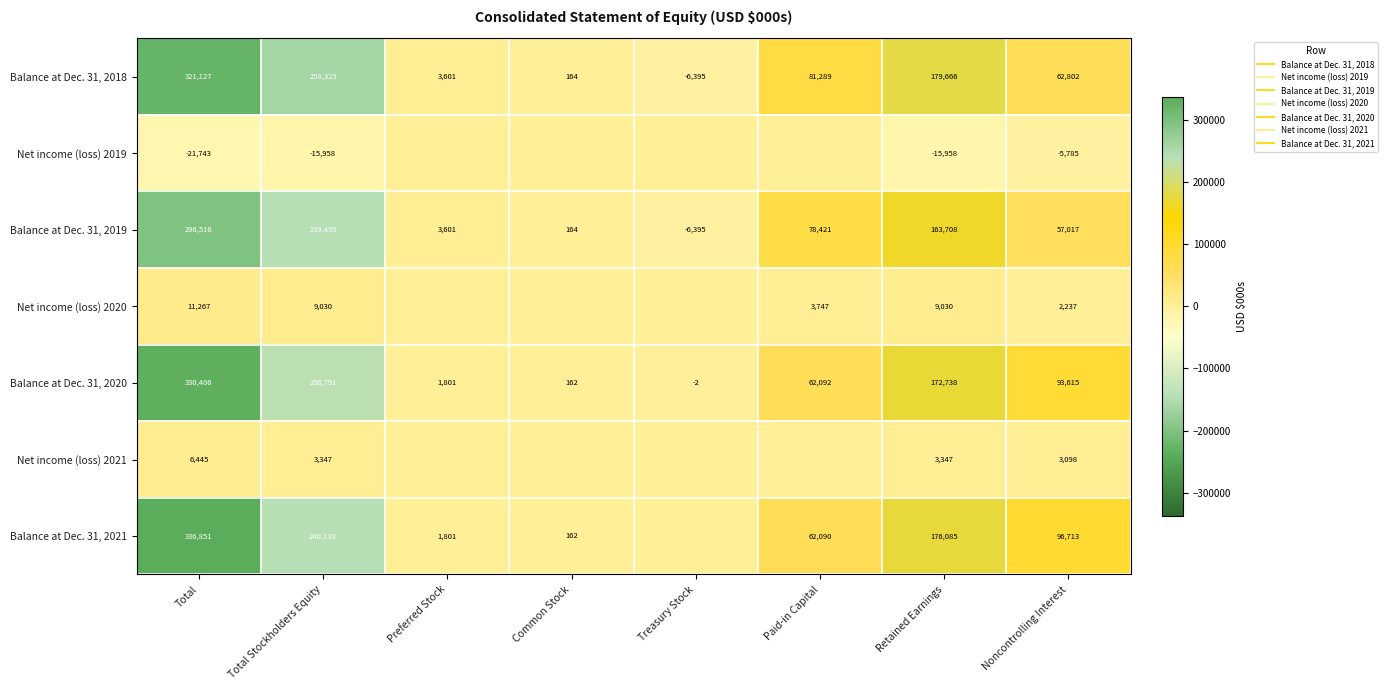

Which series changed the most between Retained Earnings and Noncontrolling Interest?

Balance at Dec. 31, 2018